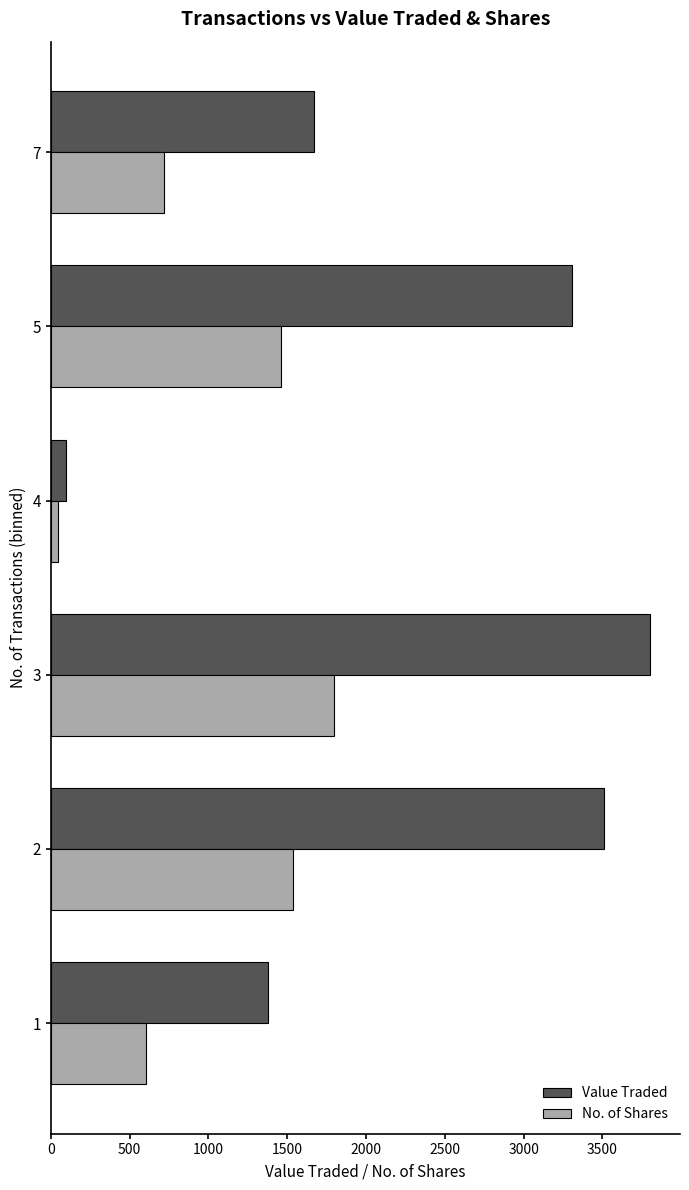

The value of Value Traded at 7 is 1670. True or false?

True